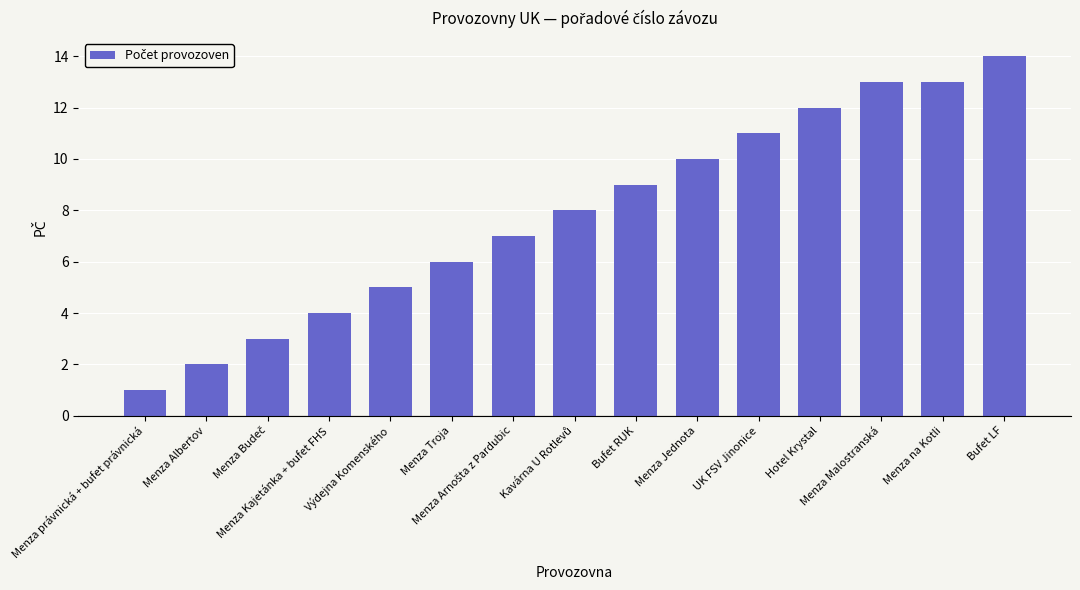

Between Menza právnická + bufet právnická and Menza Troja, which is larger?

Menza Troja